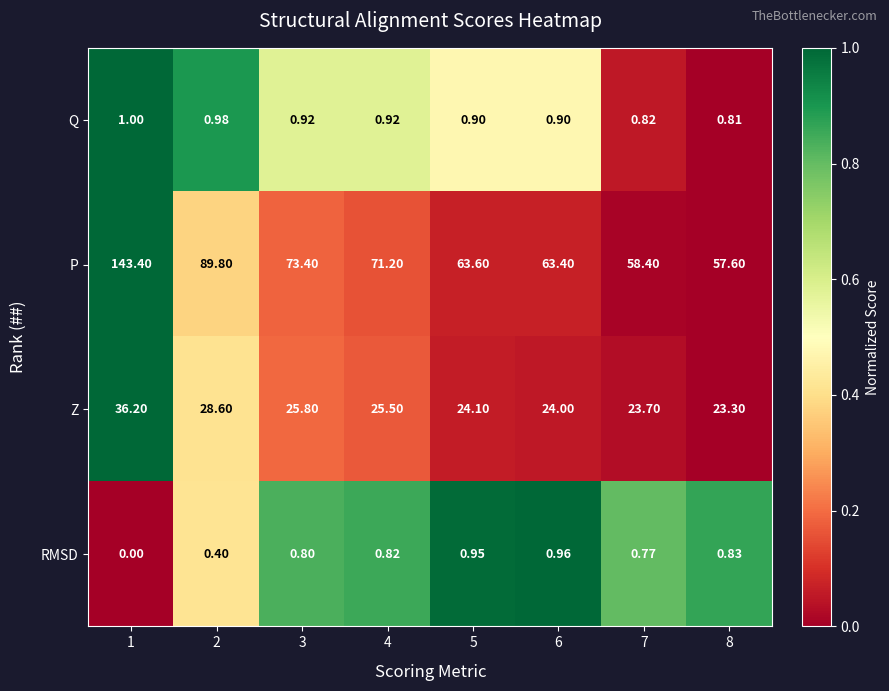

Rank the series at 2 from lowest to highest value.

RMSD, Q, Z, P